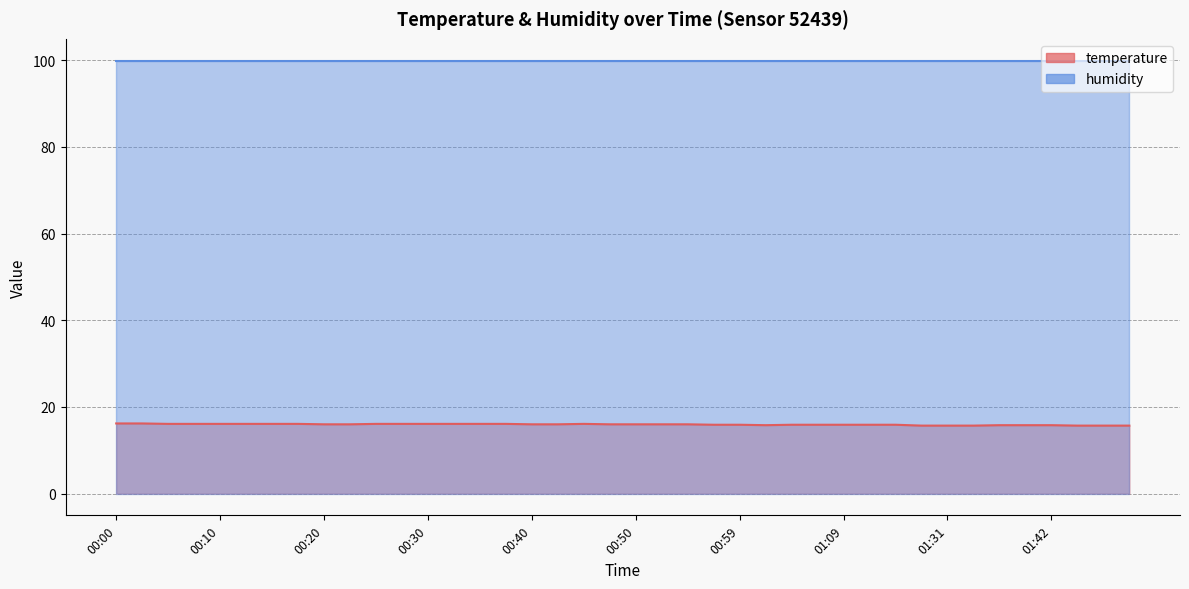

The value at 00:27 is 8.3. True or false?

False